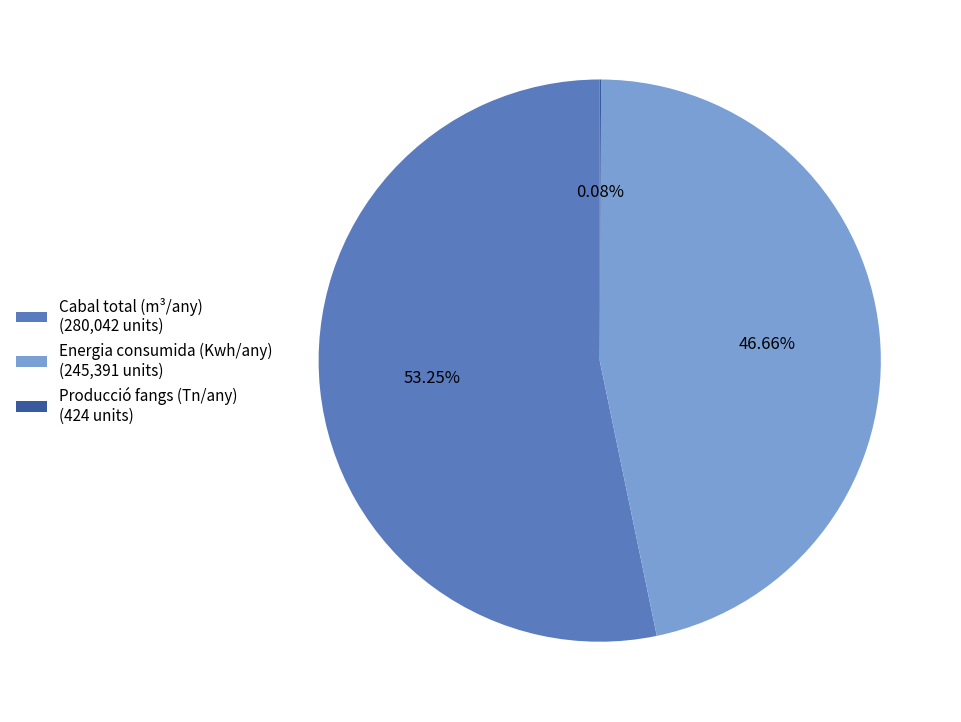

Which slice is the largest?

Cabal total (m³/any)